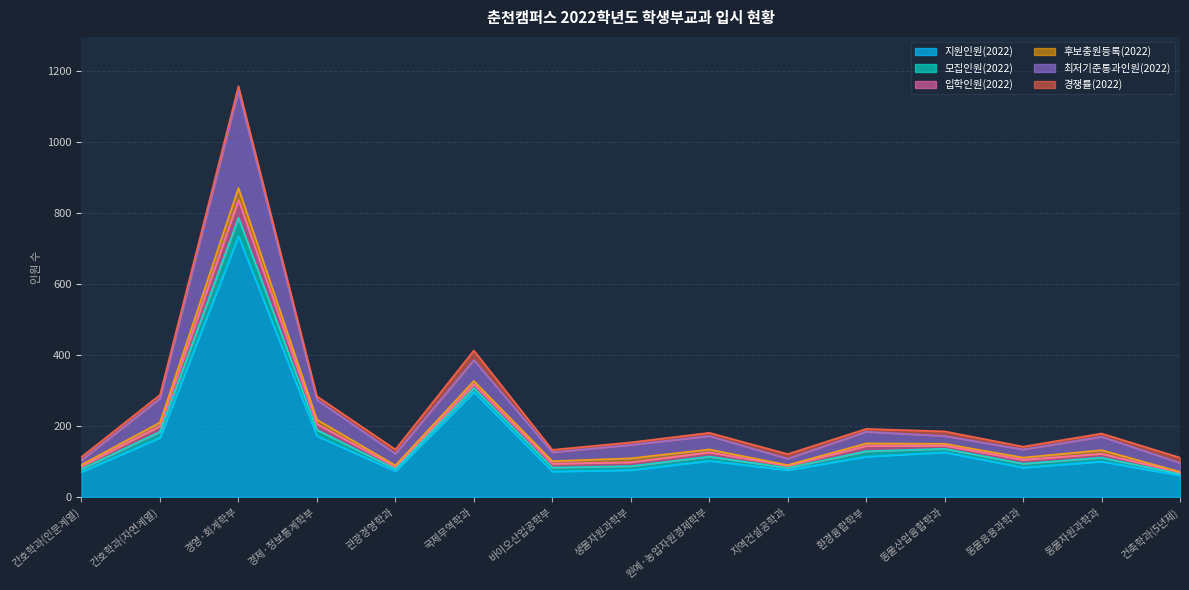

What are all the series names shown in the legend?

지원인원(2022), 모집인원(2022), 입학인원(2022), 후보충원등록(2022), 최저기준통과인원(2022), 경쟁률(2022)